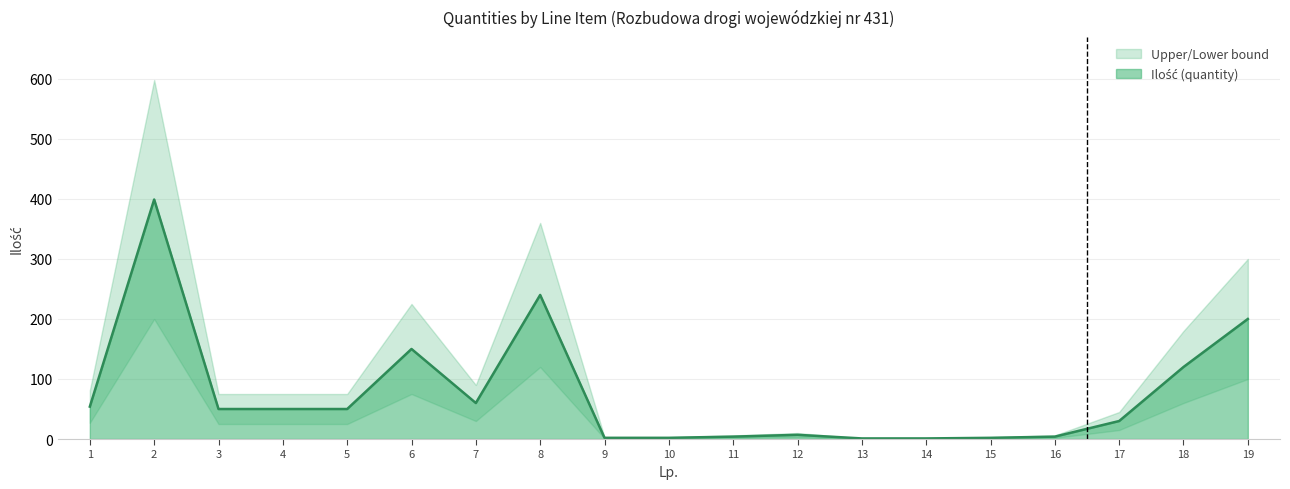

What is the sum of the Lower bound values at 1 and 16?

29